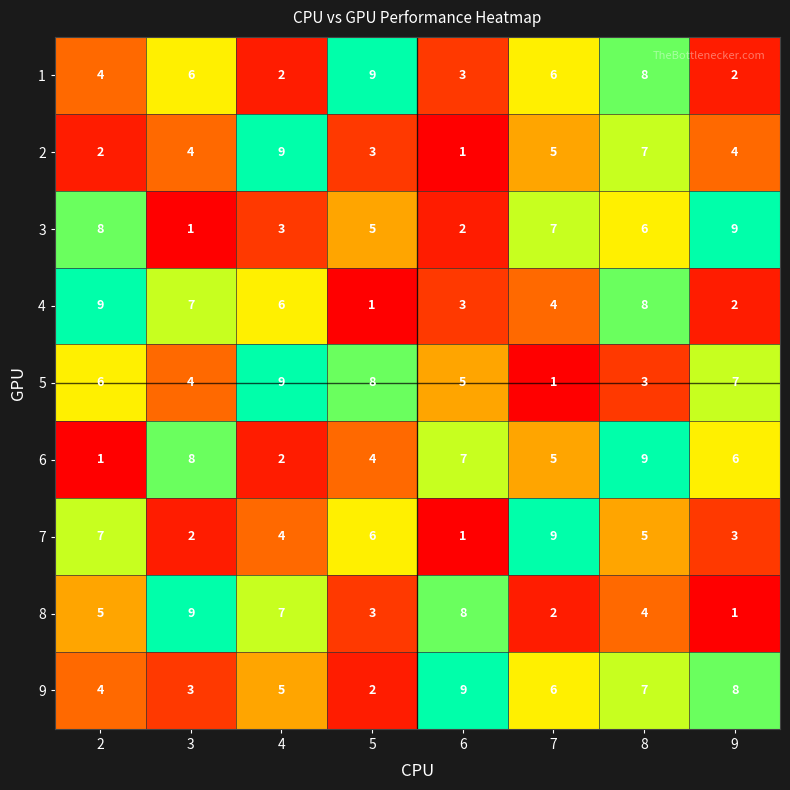

Count the number of categories in the chart.

8